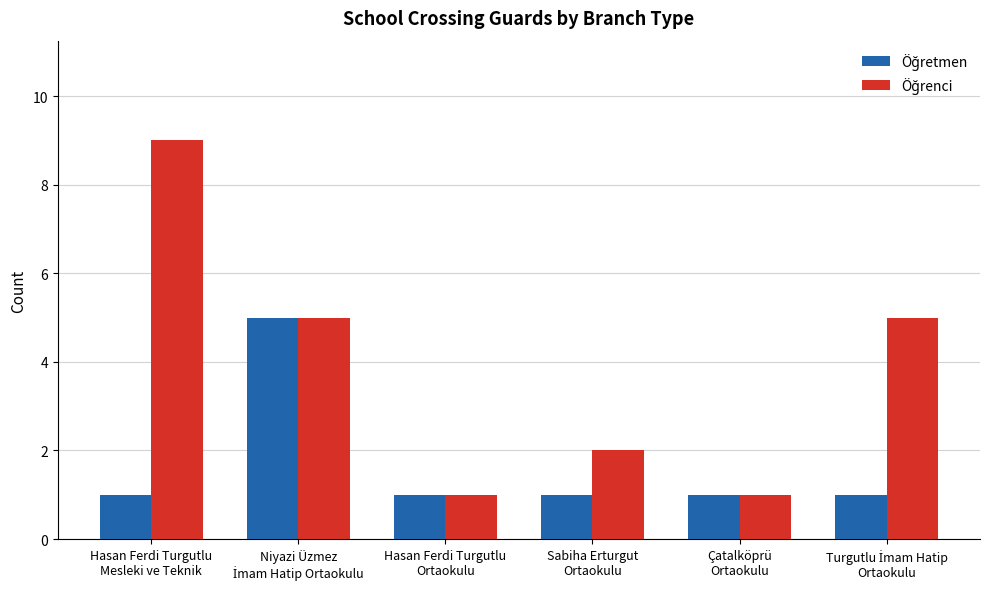

At how many categories does at least one series exceed 4?

3